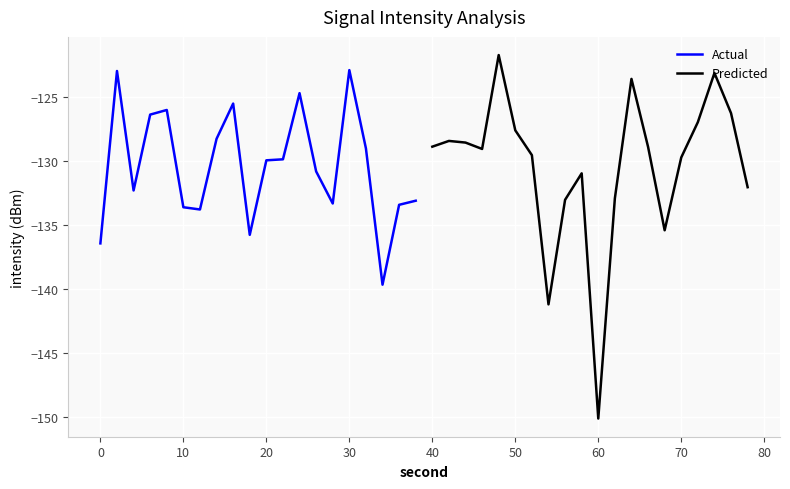

What is the minimum value for Predicted?

-150.1